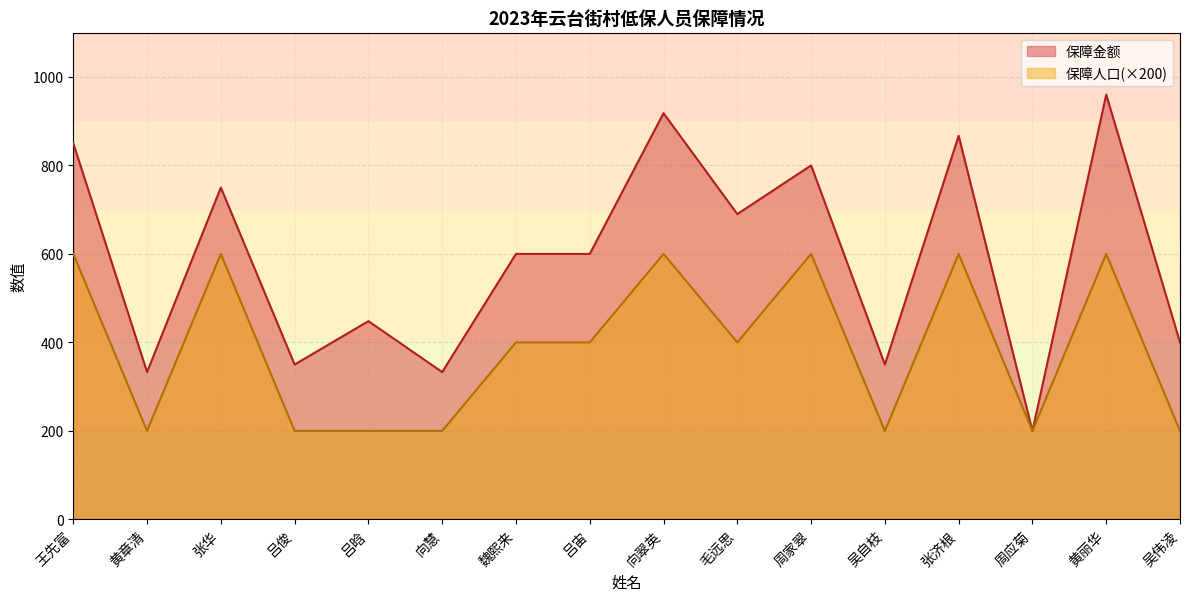

What position from the left is 黄章清?

2